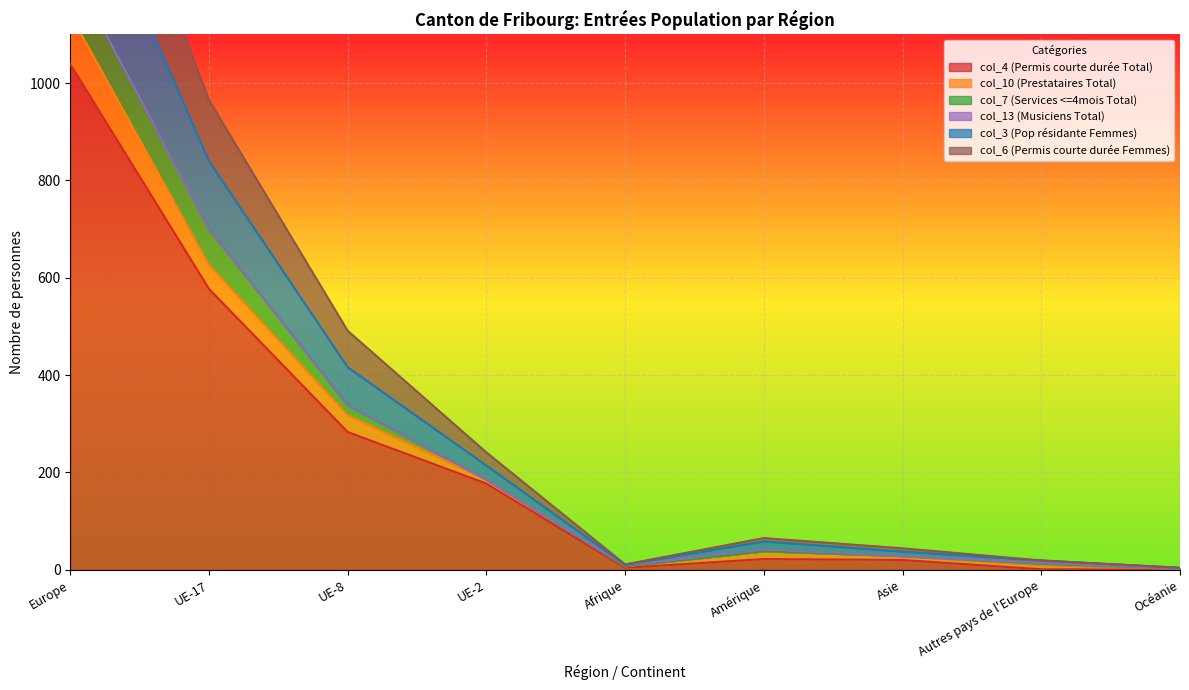

Does the chart display data point markers on the line(s)?

No